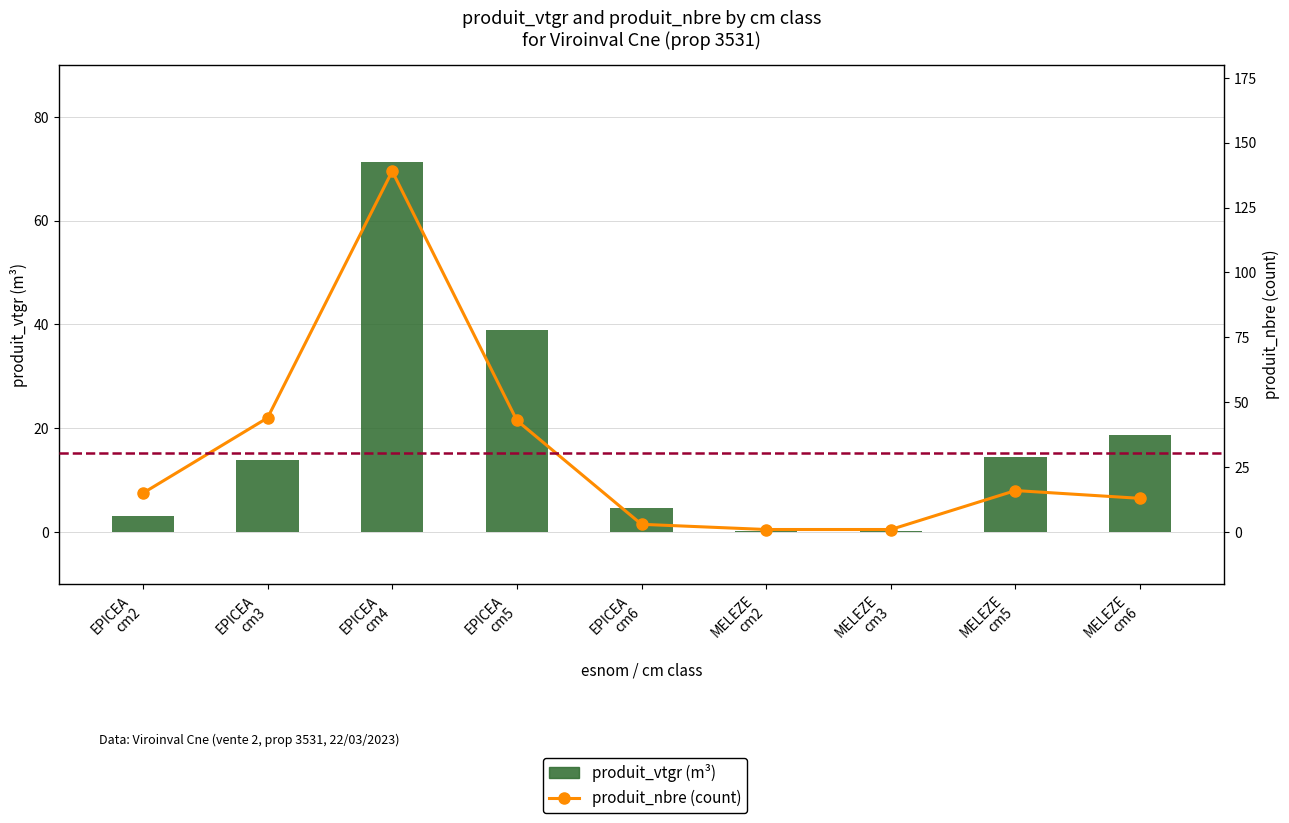

What is the average value of the produit_vtgr (m³) series?

18.4